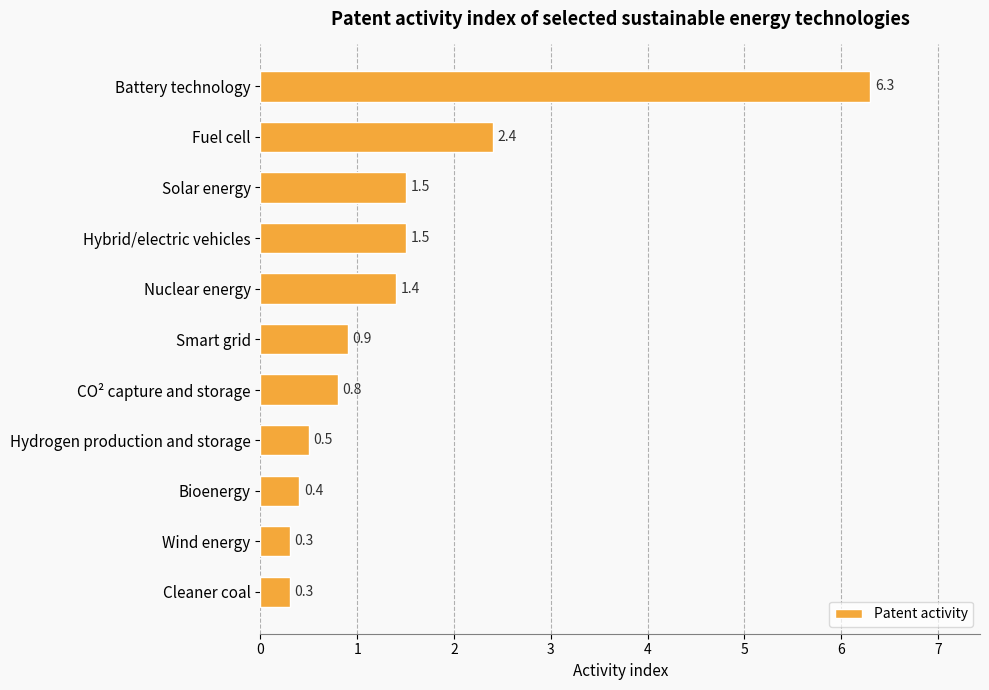

True or false: the data shows 1.4 at Nuclear energy.

True